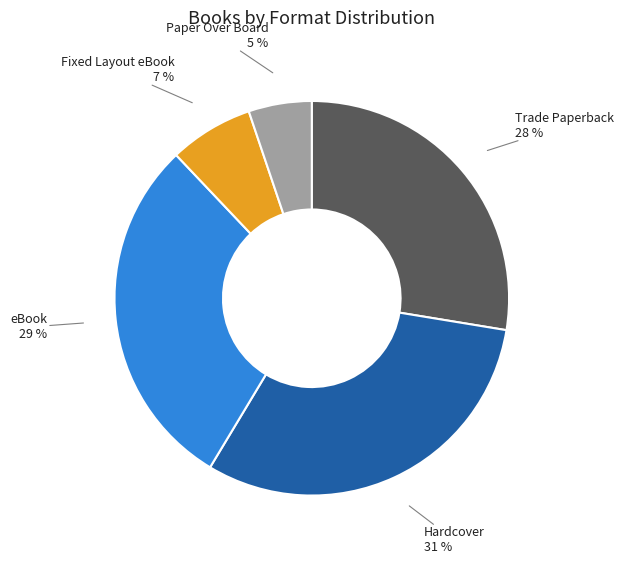

To the nearest percent, what is the average slice percentage?

20%